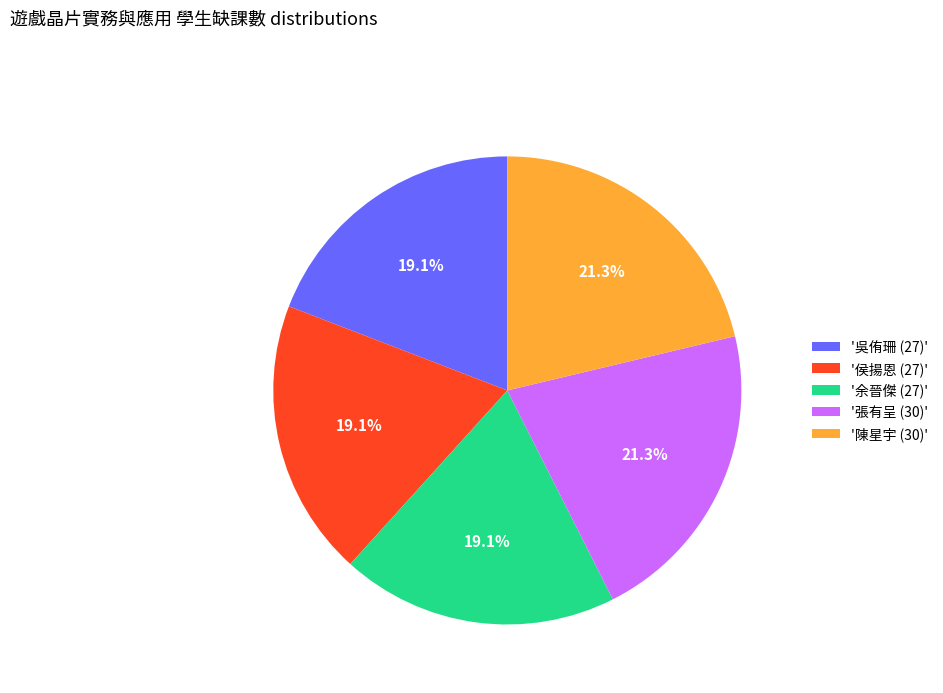

How many slices are in this pie chart?

5